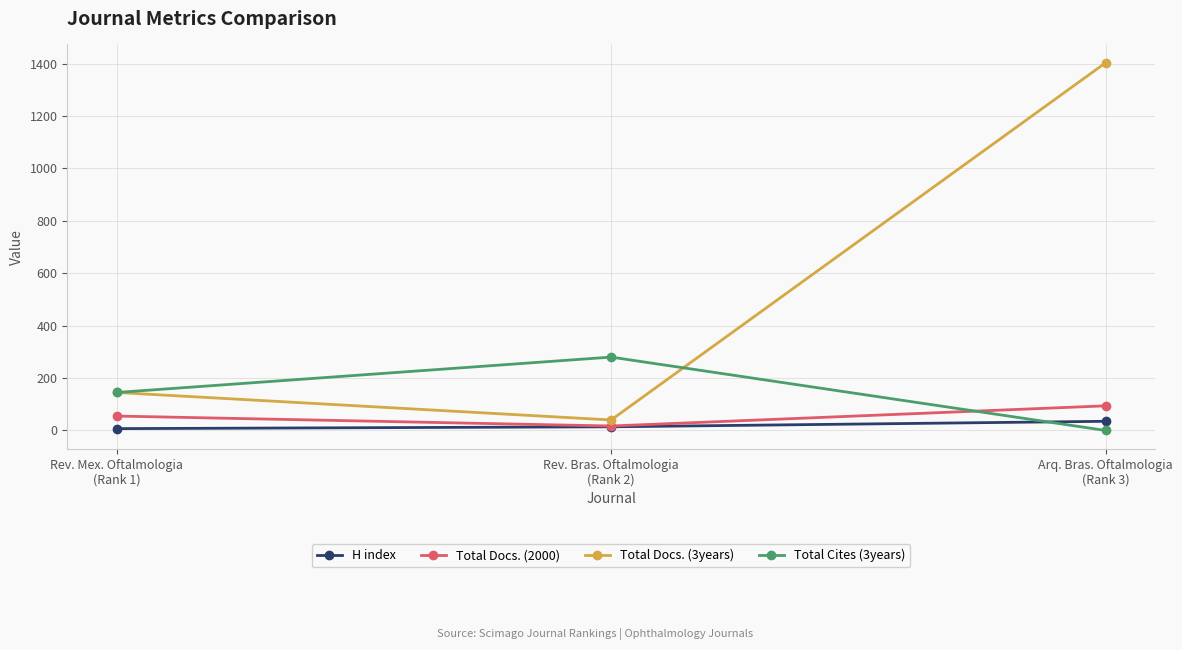

What is the approximate value of Total Docs. (3years) at Rev. Mex. Oftalmologia
(Rank 1)?

145